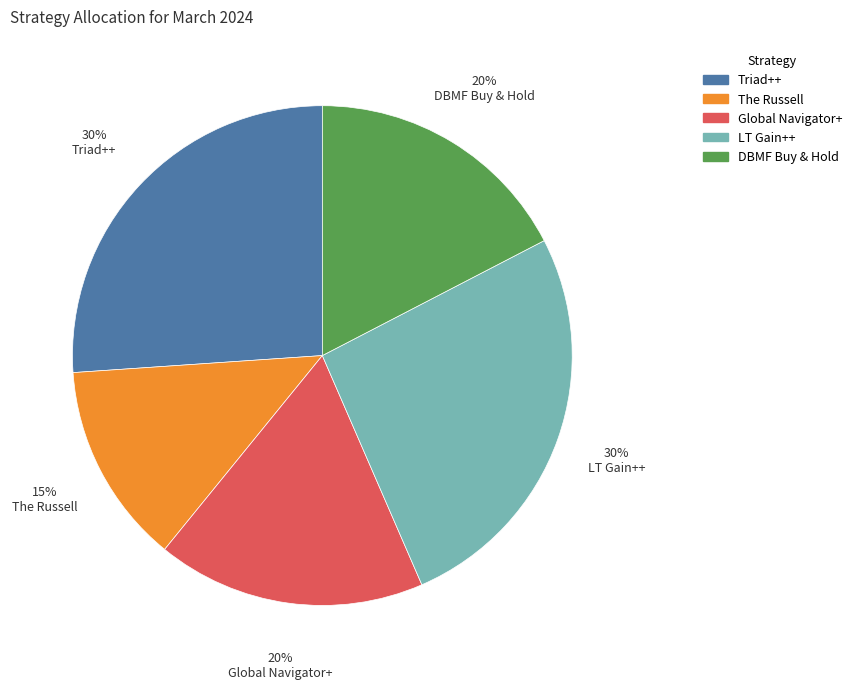

What percentage is the Global Navigator+ slice, to the nearest percent?

17%